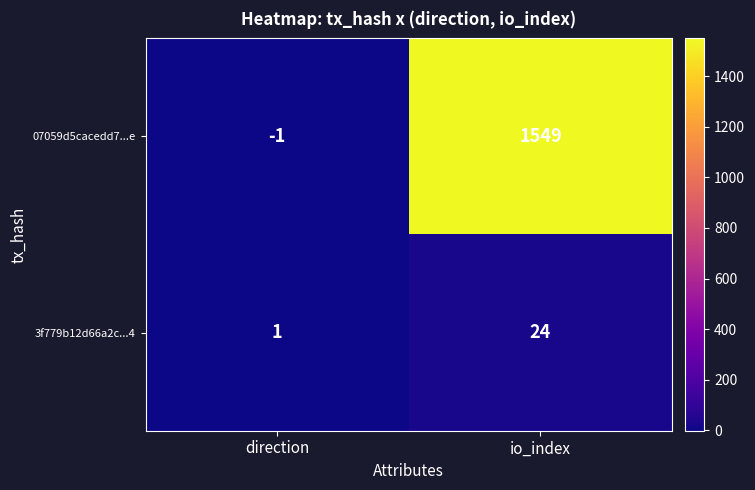

Is it true that 3f779b12d66a2c...4 equals 1 at direction?

True